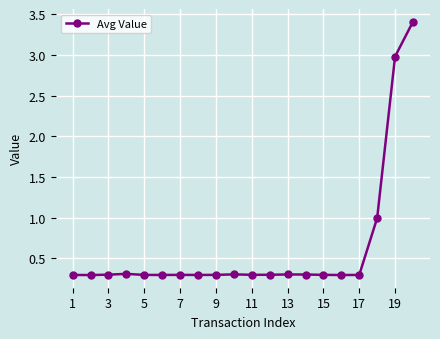

What is the minimum value shown in the chart?

0.3